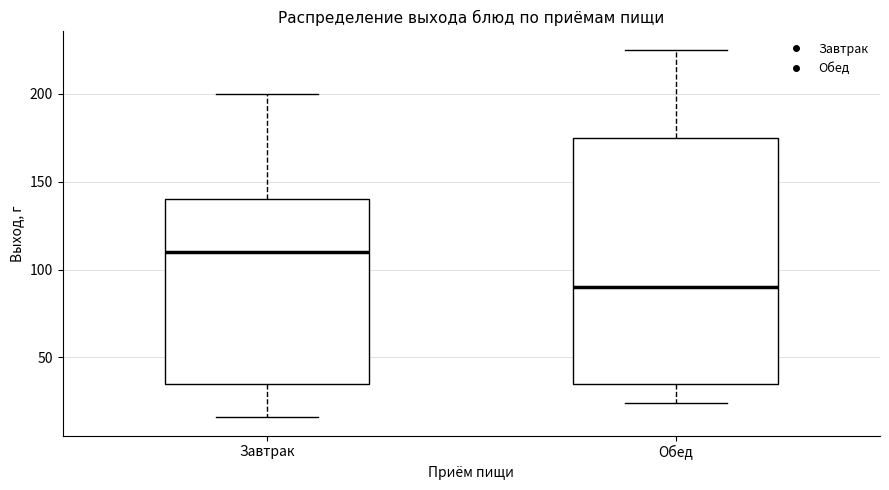

Reading left to right, transcribe this box plot: for each box, give where its median line is, the range the box spans, and where its two whiskers end, as read against the y-axis. The values are not printed on the chart, so give them approximately, as read against the axis.

Завтрак: median 110, box 35 to 140, whiskers 15 to 200
Обед: median 90, box 35 to 175, whiskers 25 to 225